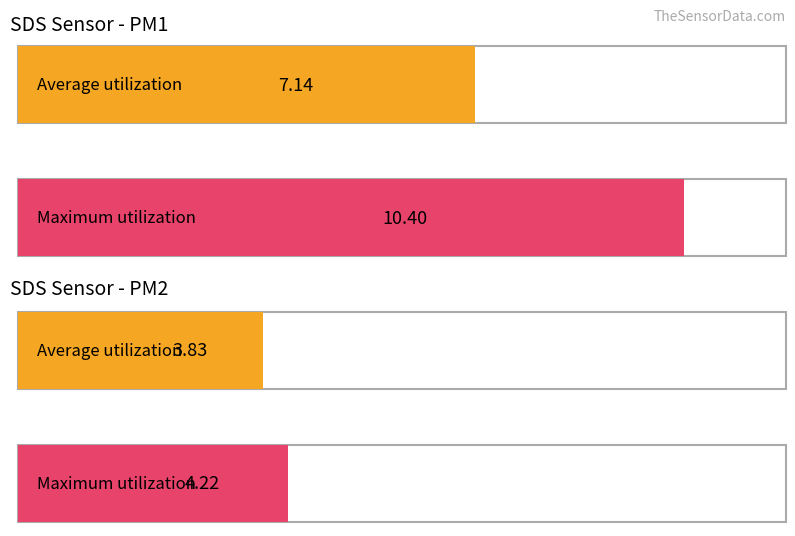

Rank the series by their maximum value, from highest to lowest.

SDS_P1, SDS_P2